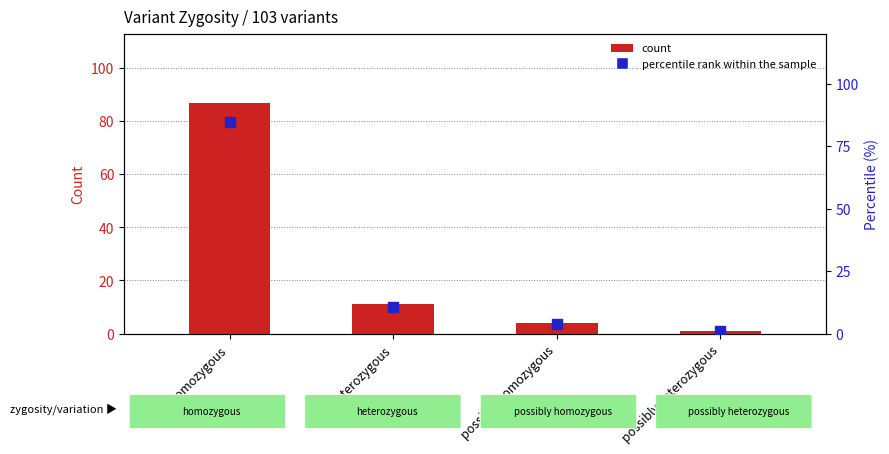

Which series has the largest total across all categories?

count